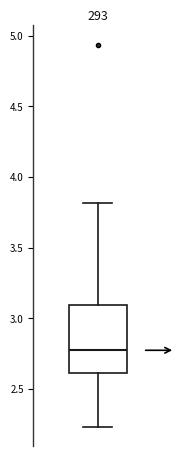

Where does the upper whisker of the box end on the y-axis? The values are not printed on the chart, so give them approximately, as read against the axis.

3.80